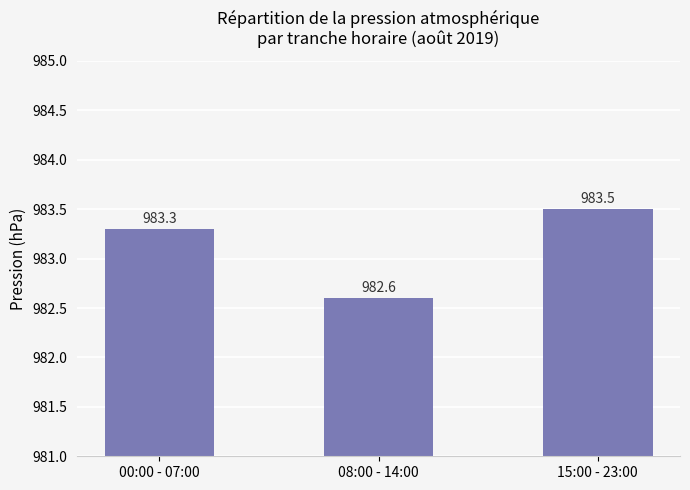

What is the value of the 1st bar from the left?

983.3